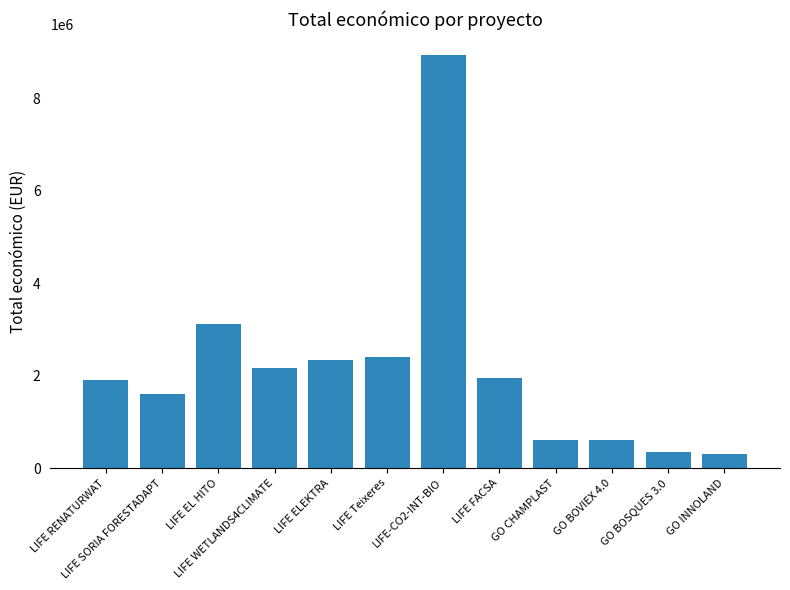

What is the label of the 1st bar from the right?

GO INNOLAND